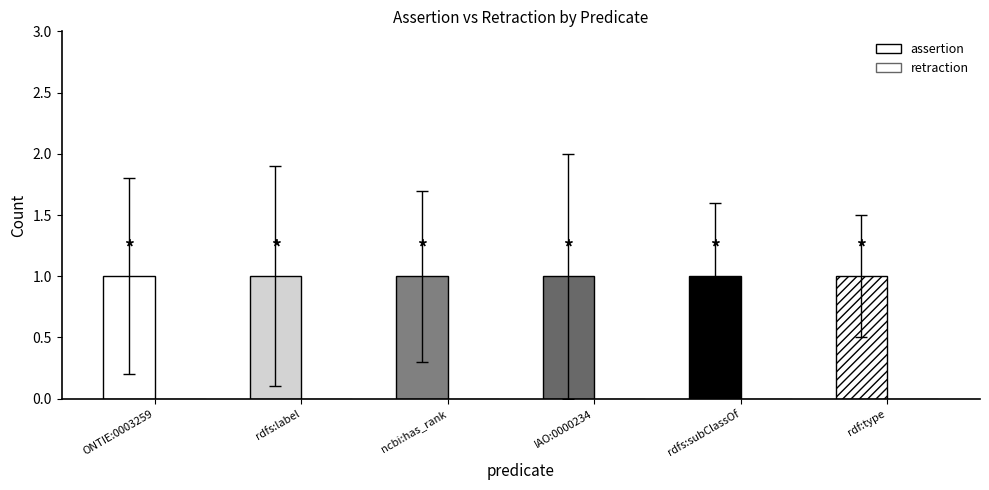

How many distinct data groups are displayed?

2